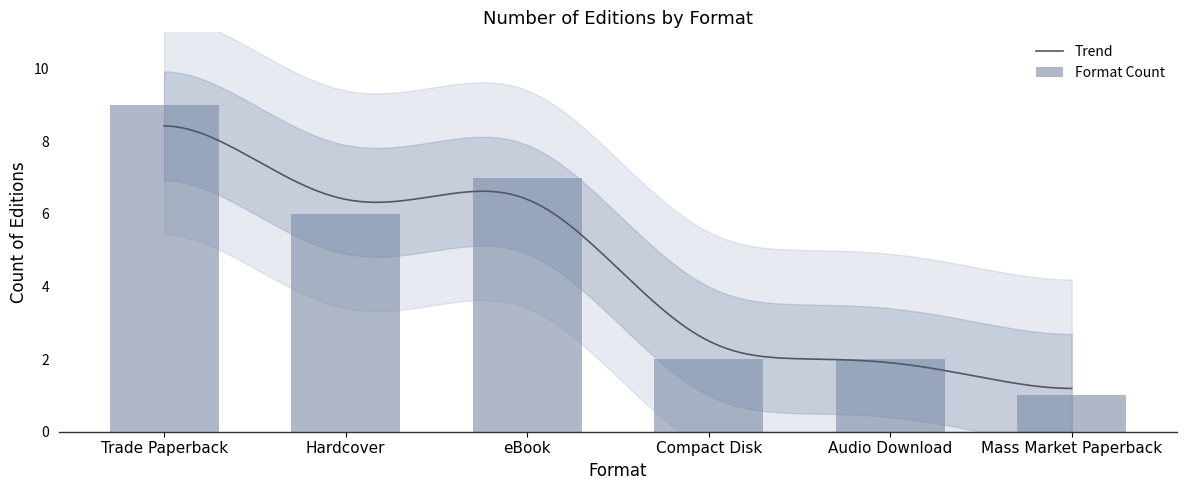

What is the lowest value of the Trend series?

1.2